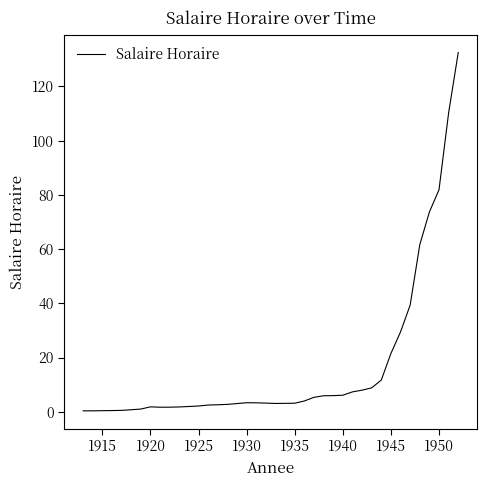

What is the maximum value shown in the chart?

132.5